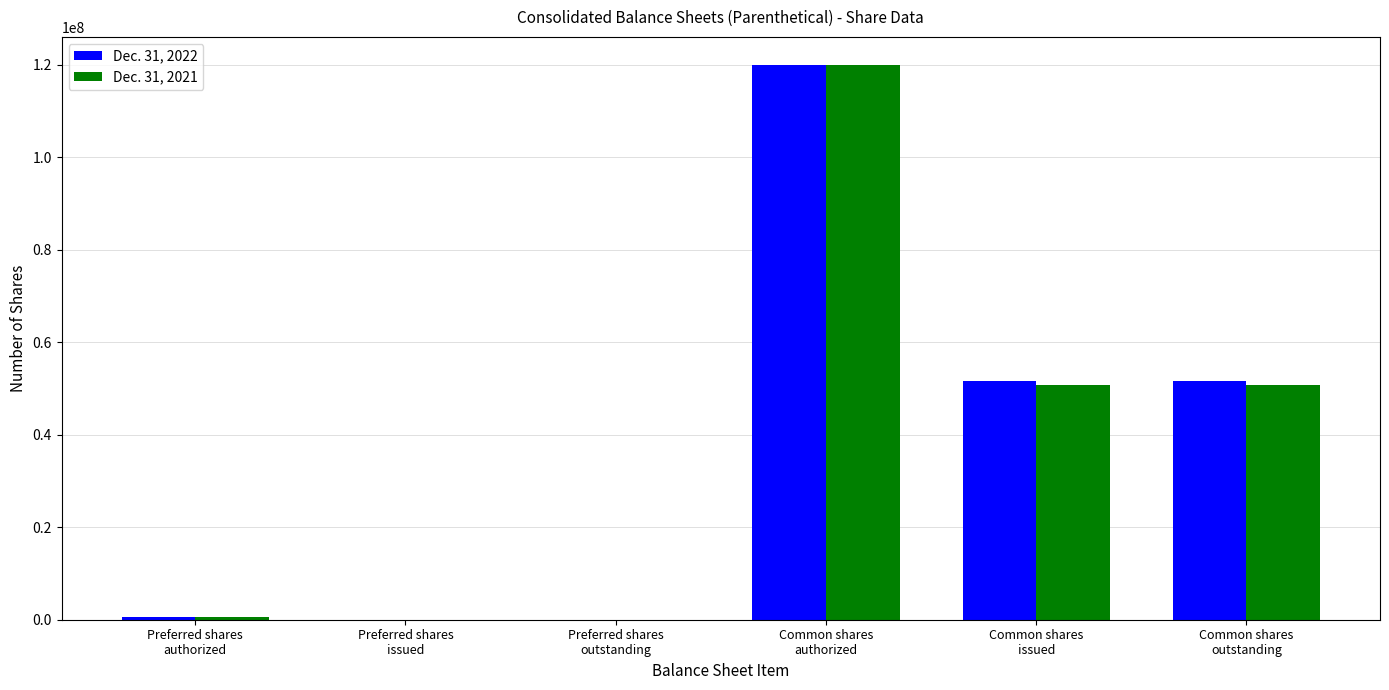

How many categories are shown in the chart?

6